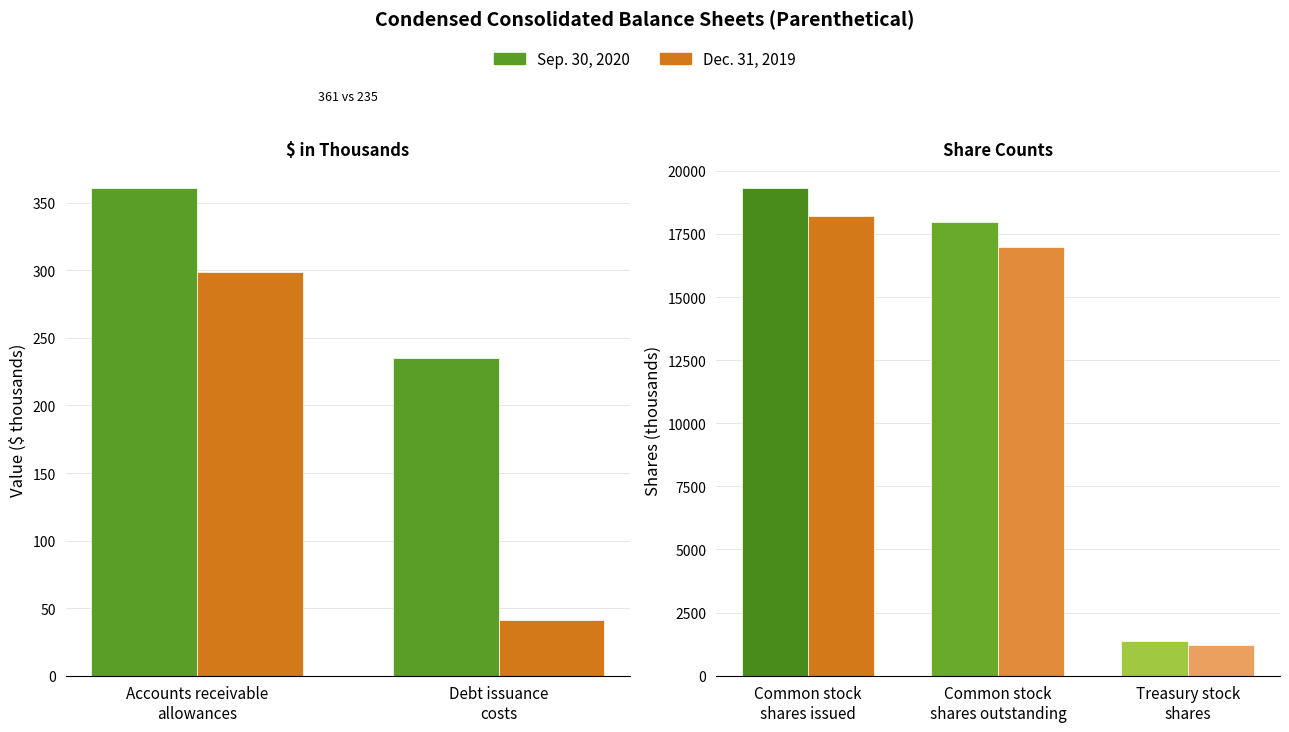

At which label is Sep. 30, 2020 closest to 298?

Accounts receivable
allowances